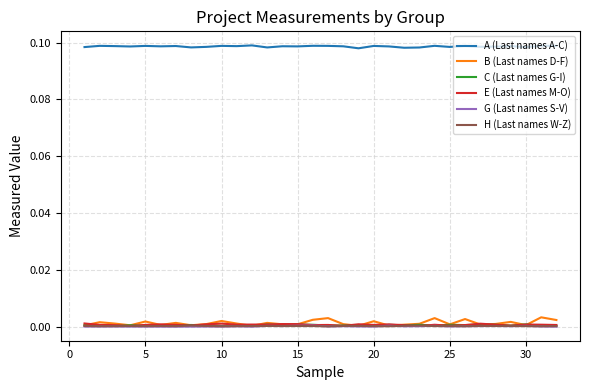

What are all the series names shown in the legend?

A (Last names A-C), B (Last names D-F), C (Last names G-I), E (Last names M-O), G (Last names S-V), H (Last names W-Z)